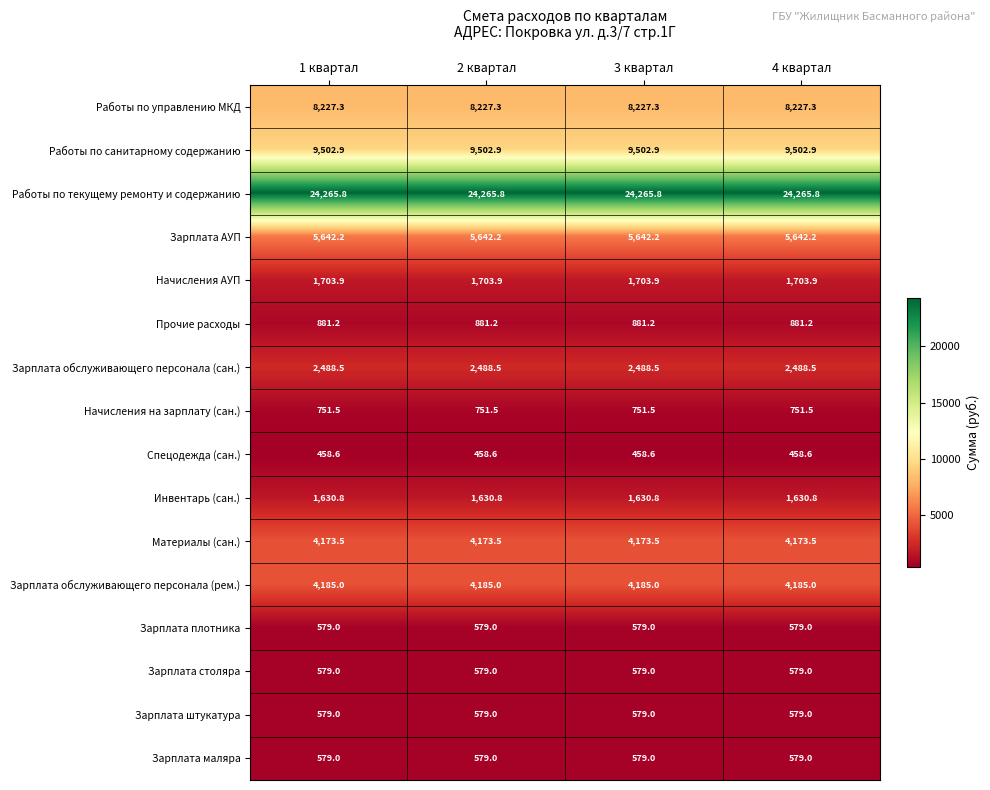

What is the difference between the highest and lowest values at 1 квартал?

23807.2